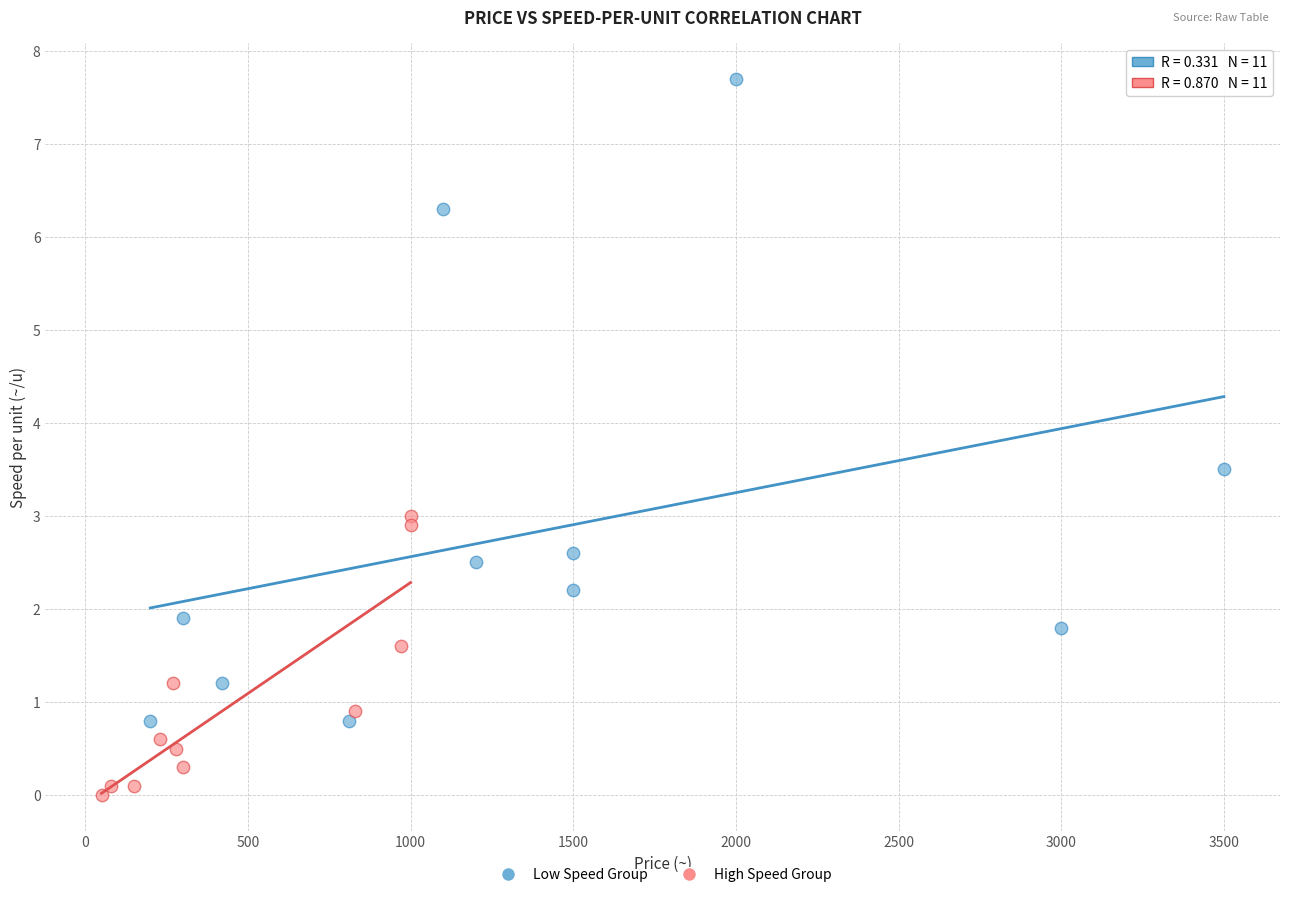

Which series contains the highest Y value?

Low Speed Group